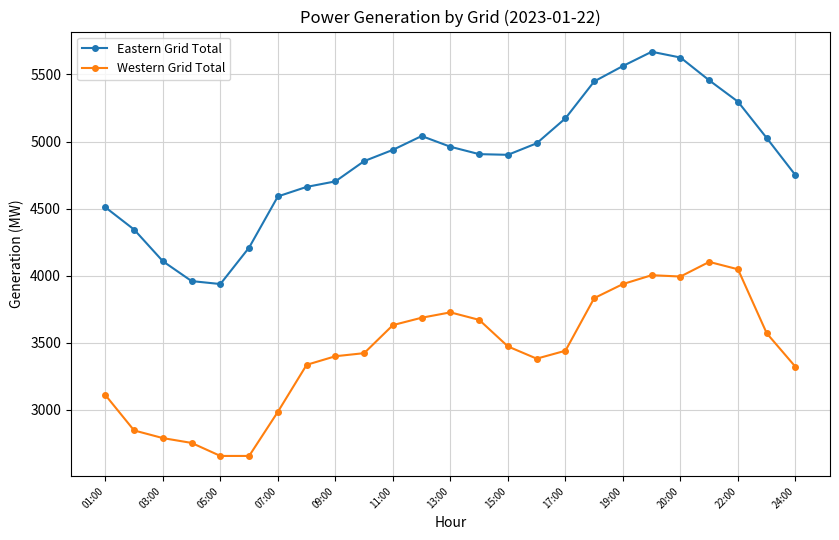

True or false: Eastern Grid Total and Western Grid Total cross at least once.

False